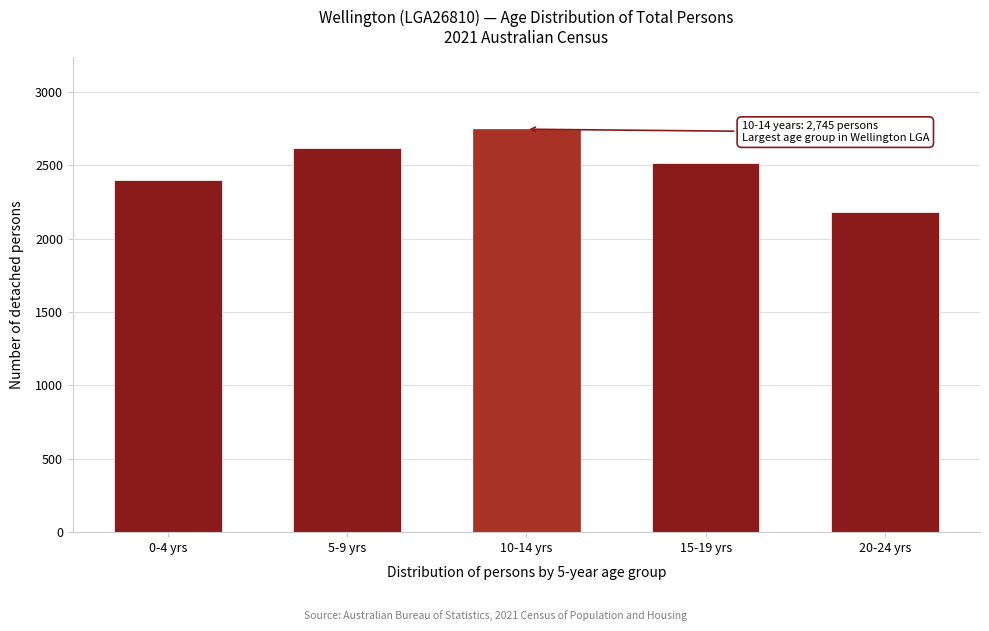

Reading right to left, what are all the values shown in this chart?

20-24 yrs=2180	15-19 yrs=2514	10-14 yrs=2745	5-9 yrs=2617	0-4 yrs=2397